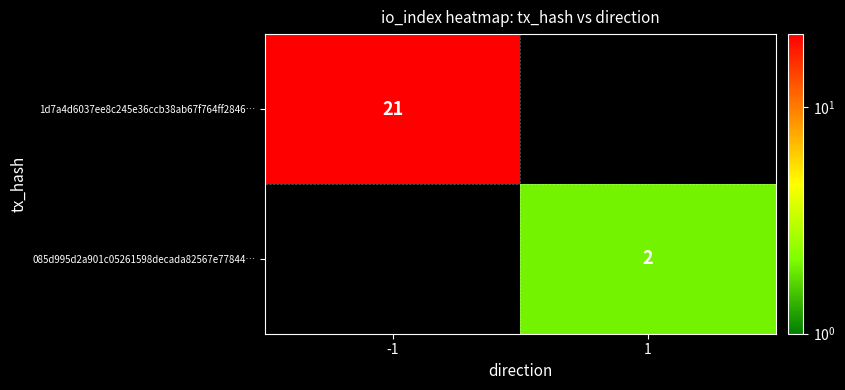

The 1d7a4d6037ee8c245e36ccb38ab67f764ff2846… series shows 14 at -1. True or false?

False